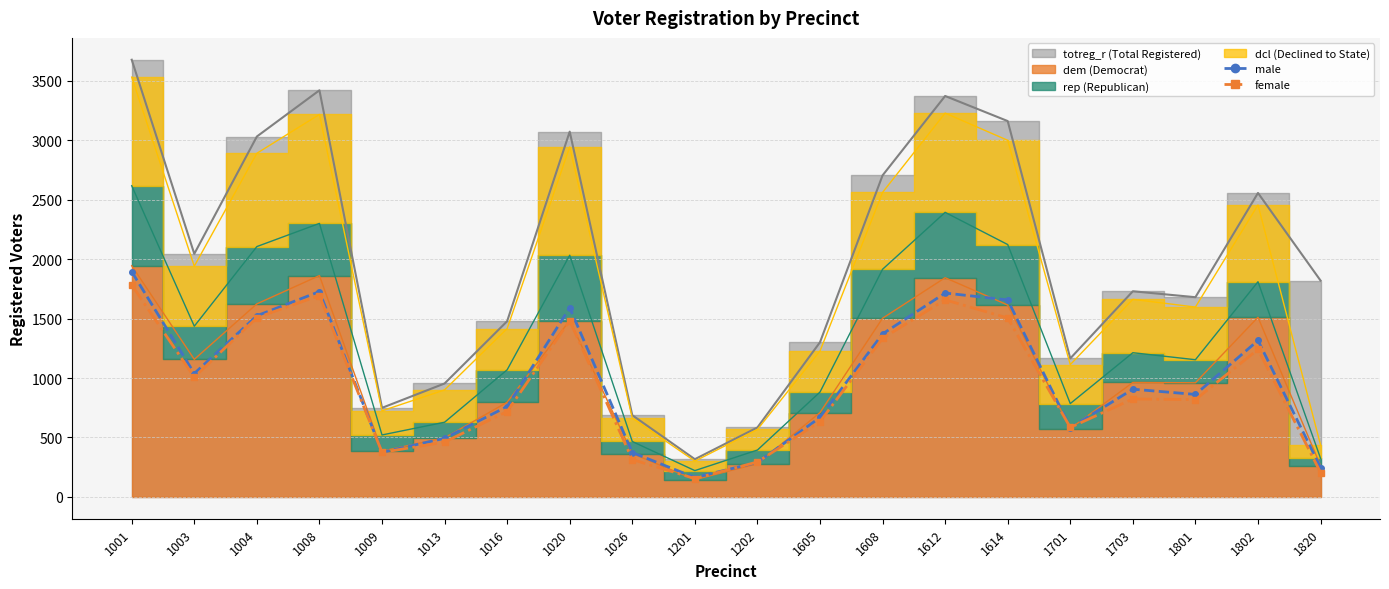

Reading left to right, extract all data points from this chart.

male: 1001=1895	1003=1038	1004=1524	1008=1727	1009=375	1013=493	1016=760	1020=1591	1026=373	1201=163	1202=290	1605=668	1608=1371	1612=1715	1614=1657	1701=581	1703=906	1801=862	1802=1316	1820=247
female: 1001=1783	1003=1007	1004=1508	1008=1694	1009=374	1013=461	1016=718	1020=1482	1026=314	1201=154	1202=294	1605=633	1608=1334	1612=1658	1614=1505	1701=584	1703=824	1801=818	1802=1241	1820=205